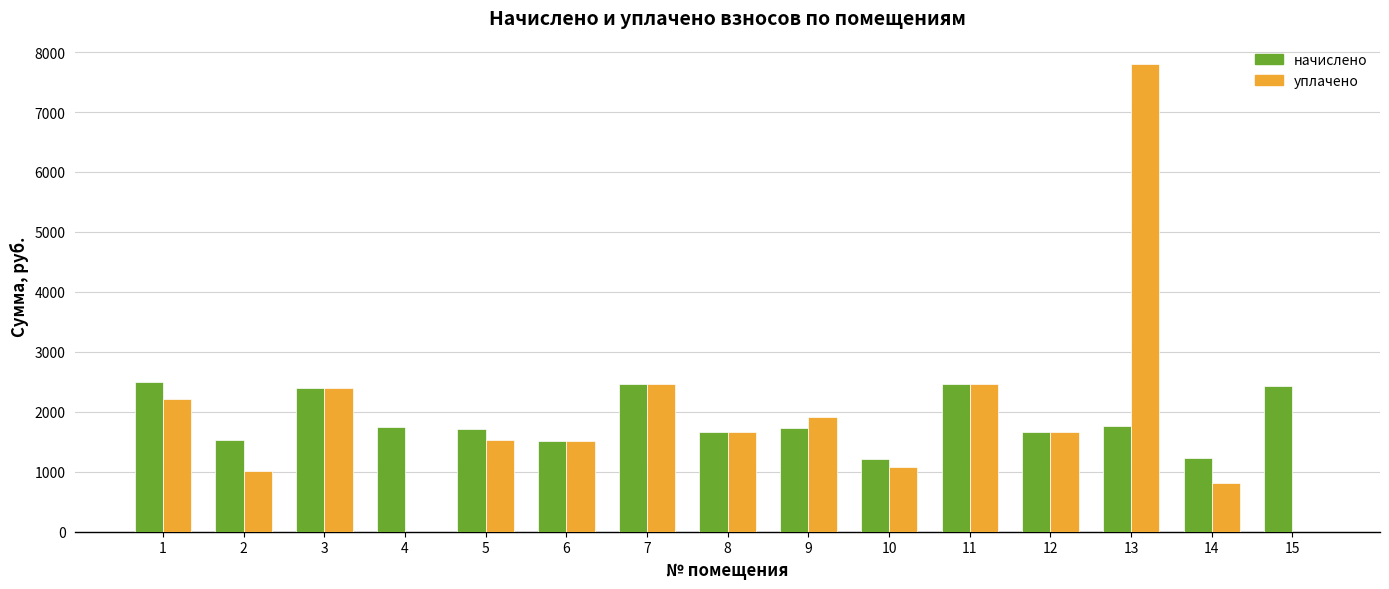

At which category is the sum across all series the highest?

13